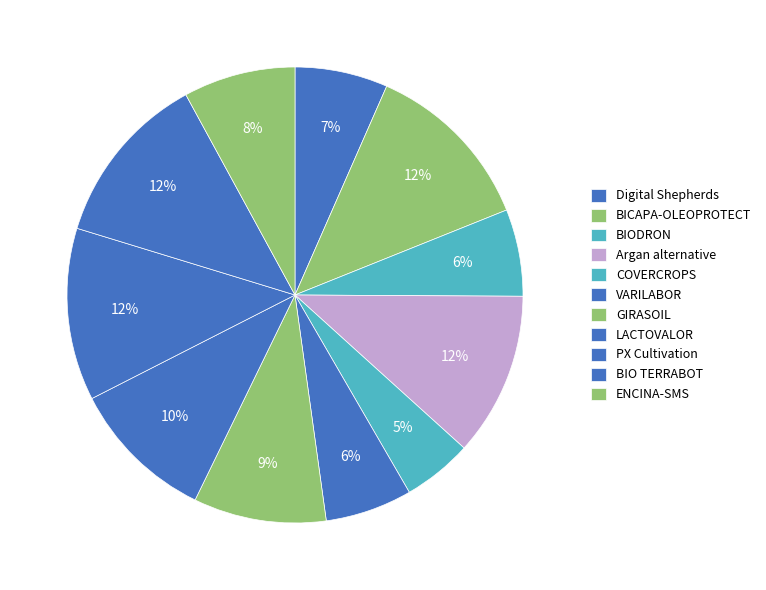

The BICAPA-OLEOPROTECT slice represents 22% of the pie. True or false?

False